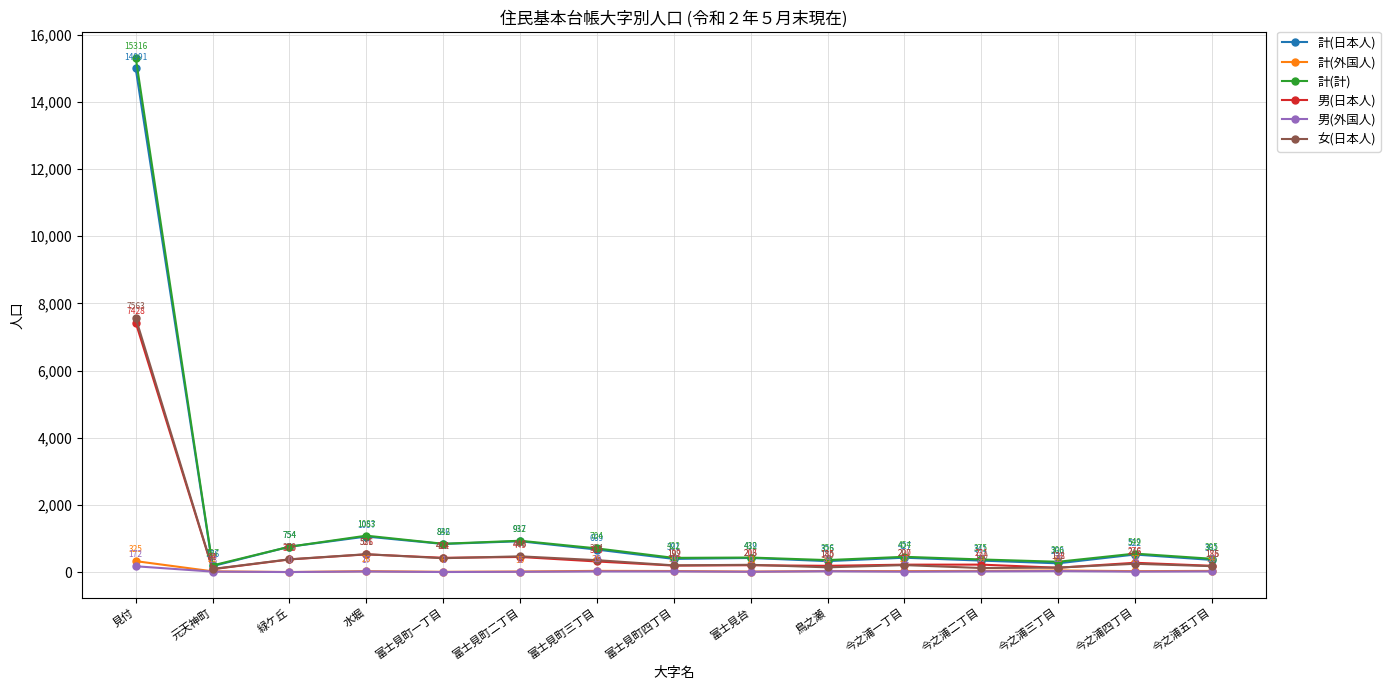

Rank the series by their maximum value, from highest to lowest.

計(計), 計(日本人), 女(日本人), 男(日本人), 計(外国人), 男(外国人)